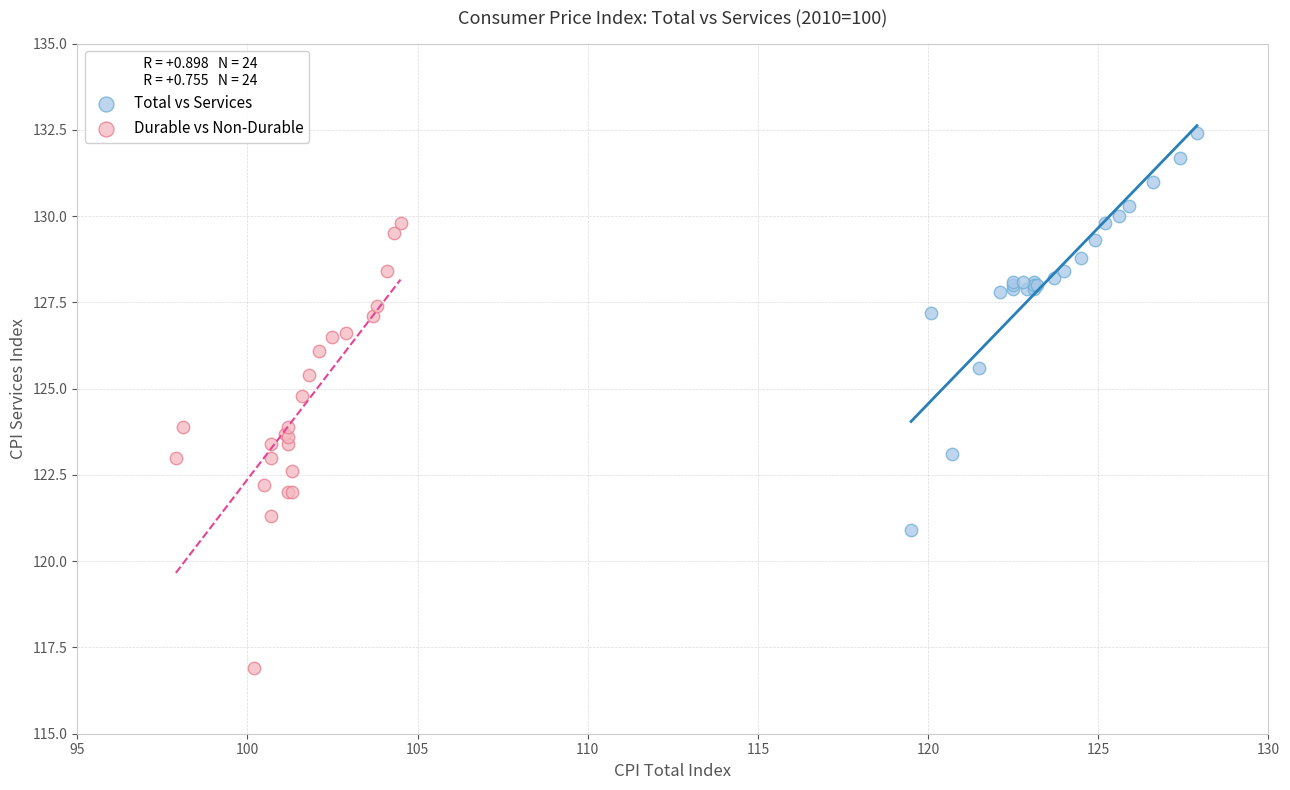

Which series reaches the minimum Y coordinate?

Durable vs Non-Durable